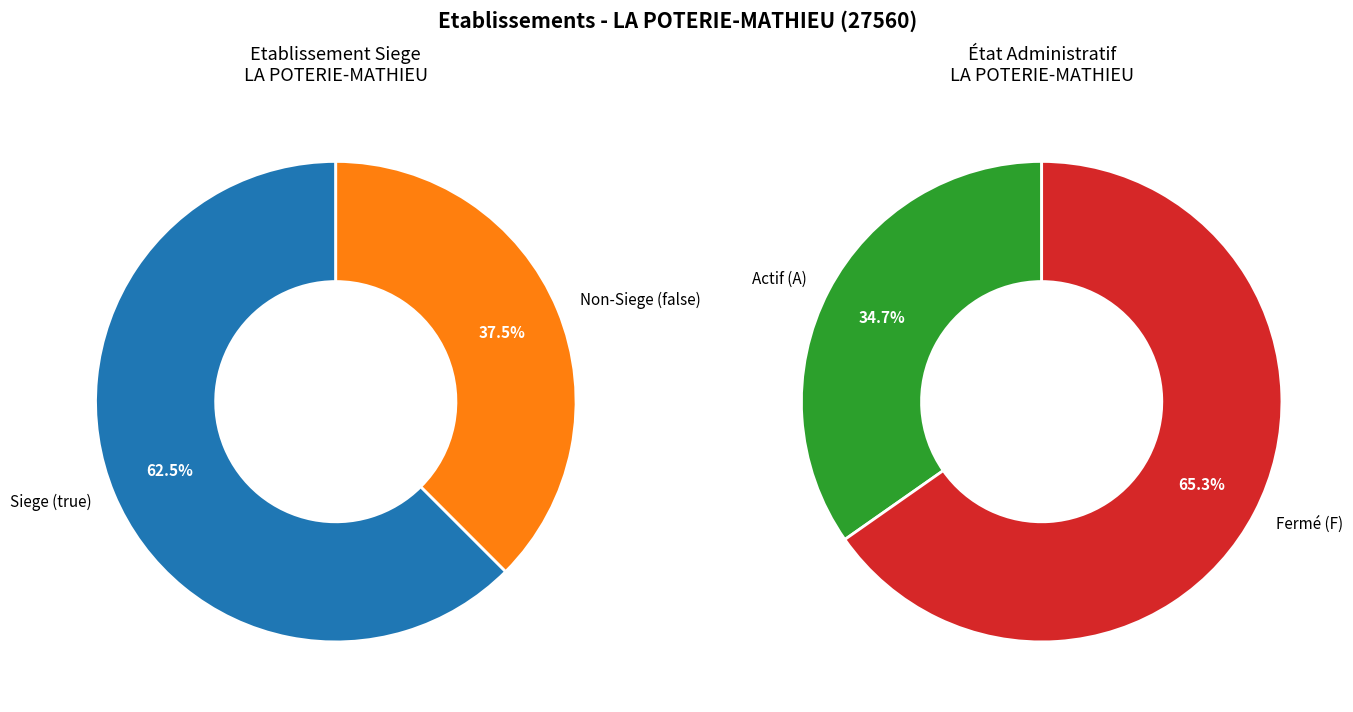

Count the number of slices in the pie.

2